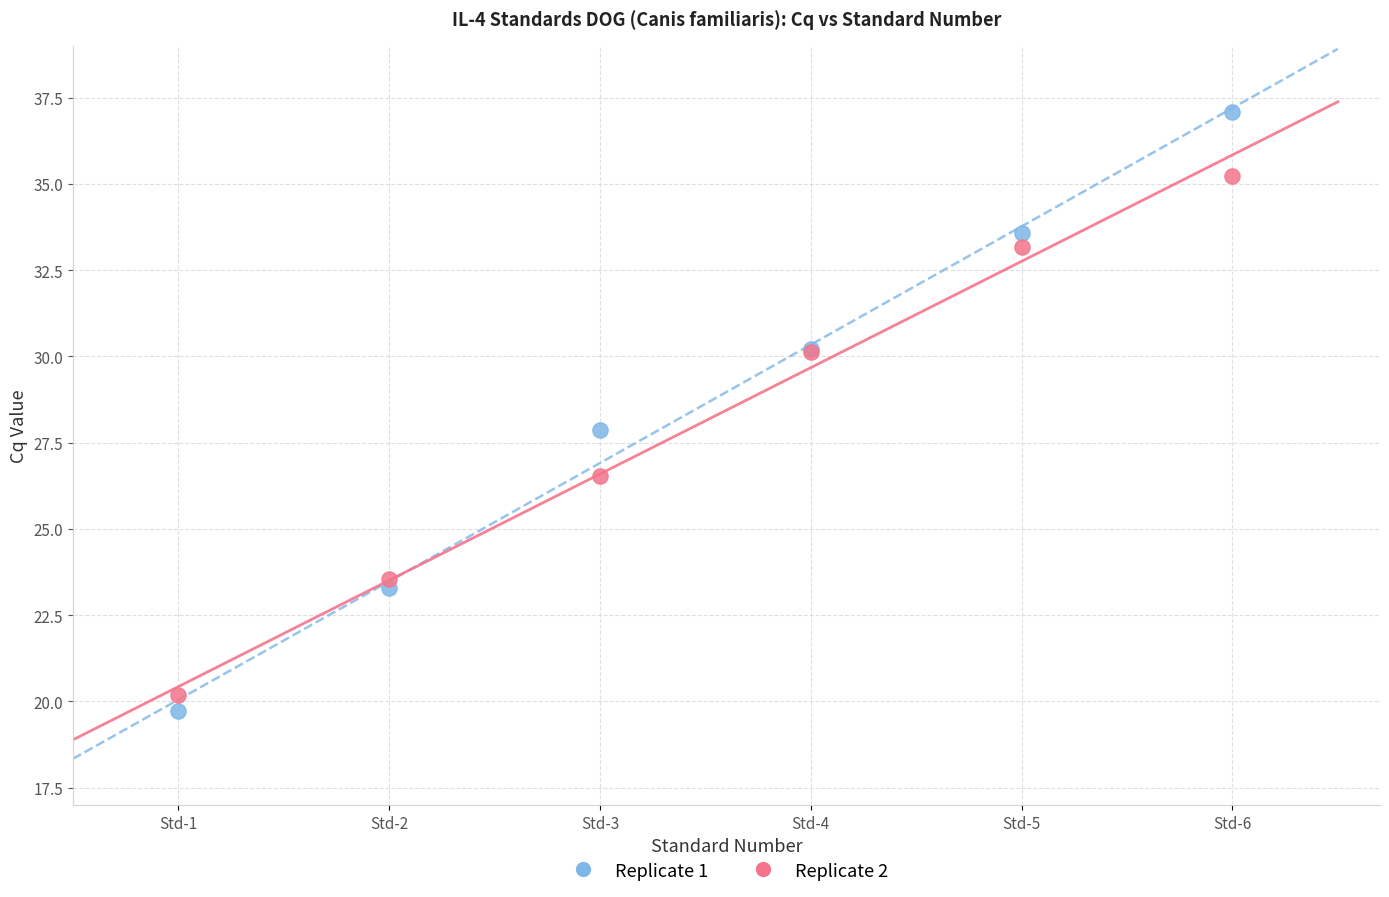

What is the X range (max minus min) for the scatter plot?

5.0